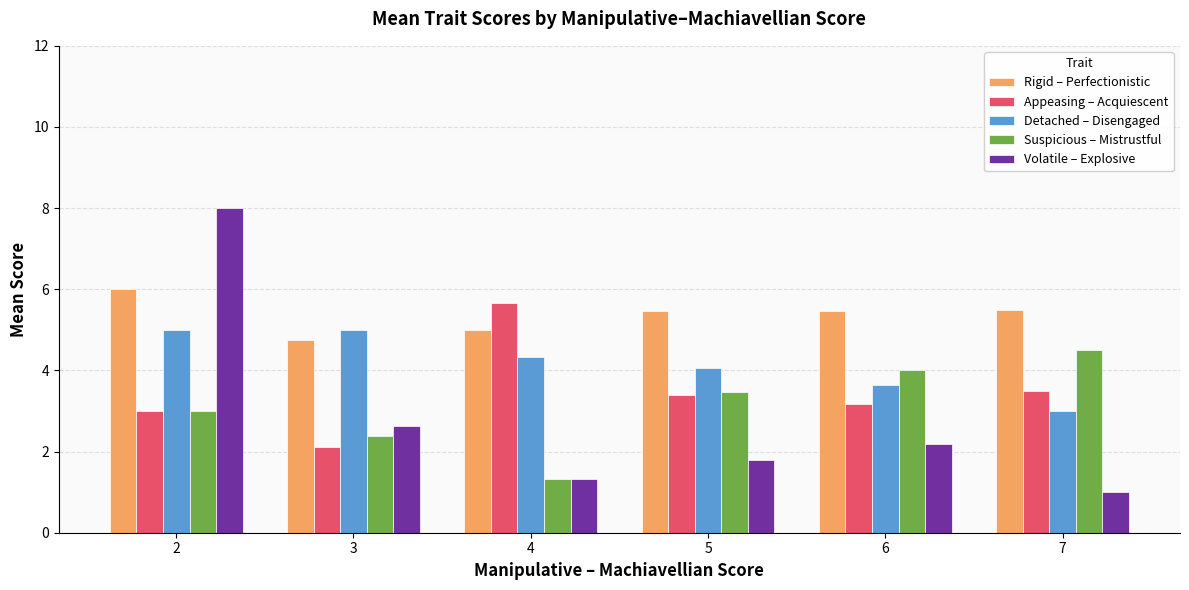

What is the value of the Suspicious – Mistrustful bar at the 1st from the left?

3.0